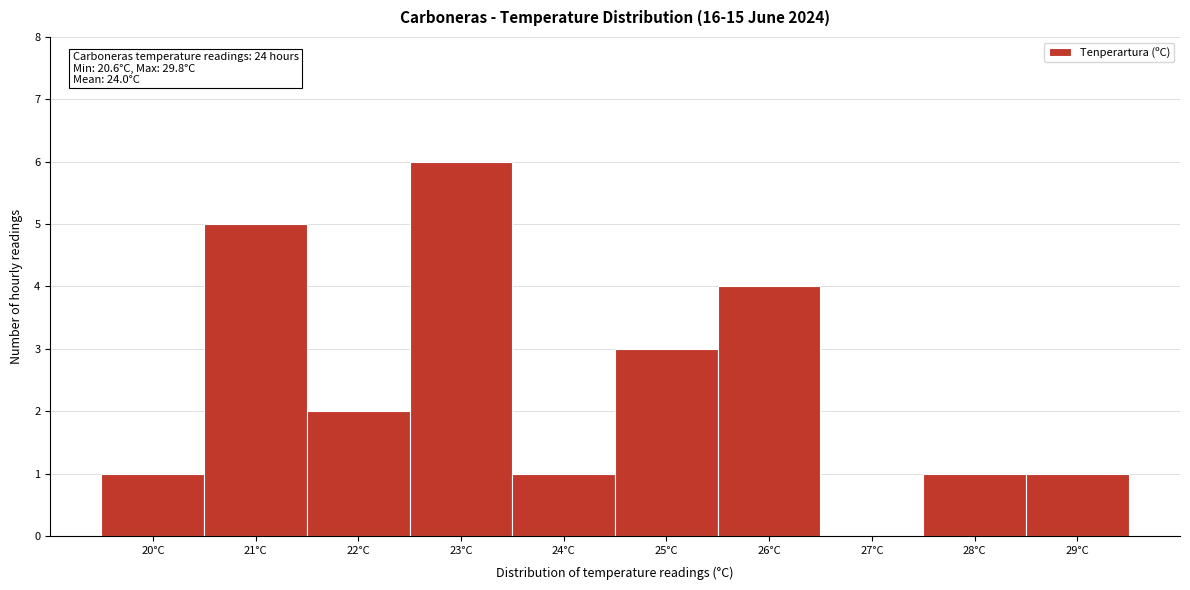

Reading left to right, extract all data points from this chart.

20°C=1	21°C=5	22°C=2	23°C=6	24°C=1	25°C=3	26°C=4	27°C=0	28°C=1	29°C=1